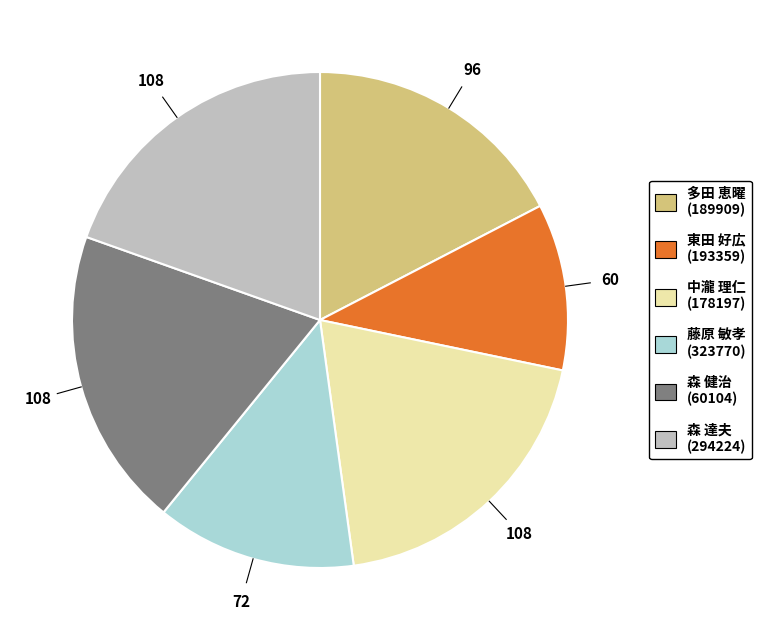

Is there any slice that represents more than half of the pie?

No